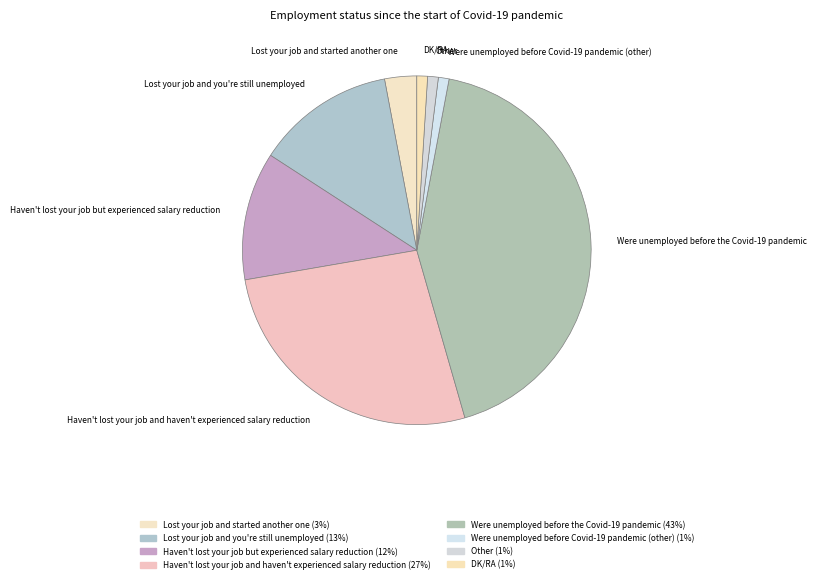

What is the largest slice in the pie chart?

Were unemployed before the Covid-19 pandemic